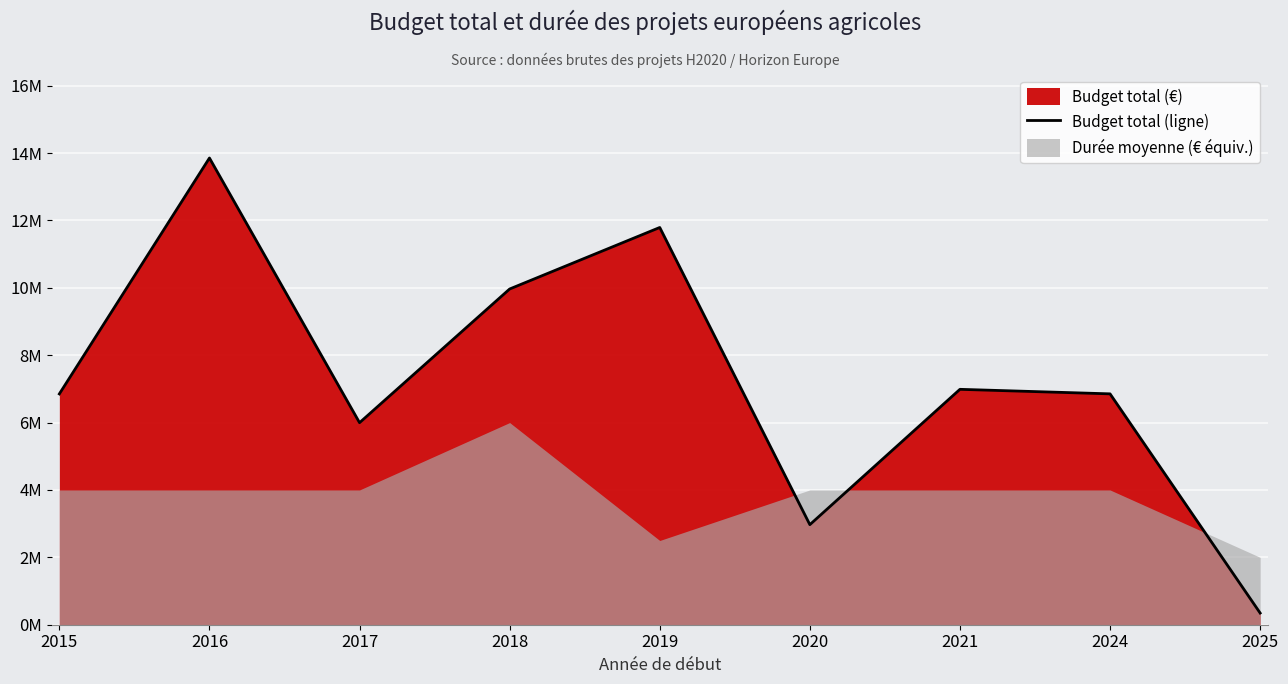

Reading right to left, extract all data points from this chart.

346464	6851903	6986278	2969642	11789657	9963866	5996175	13851558	6850000